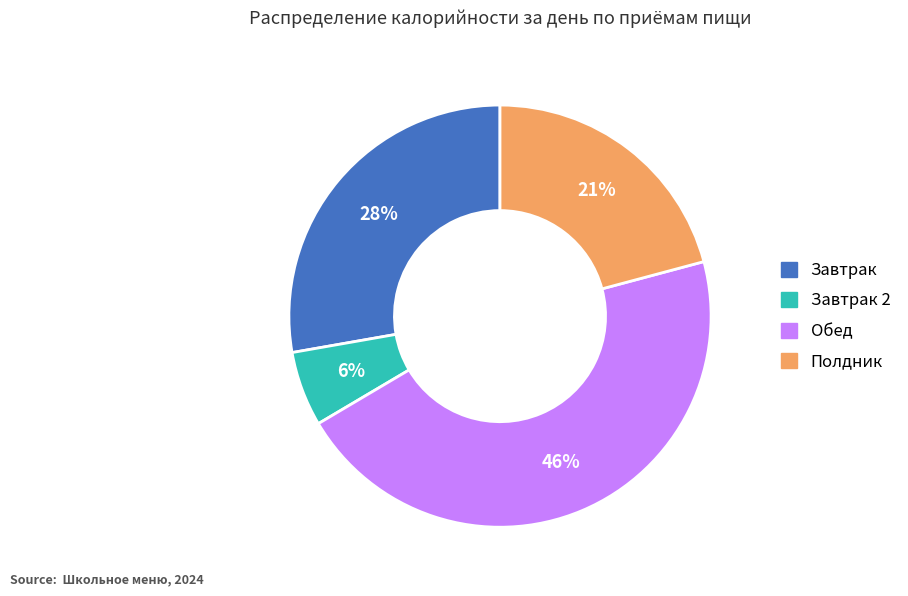

Is there a majority slice in this chart?

No